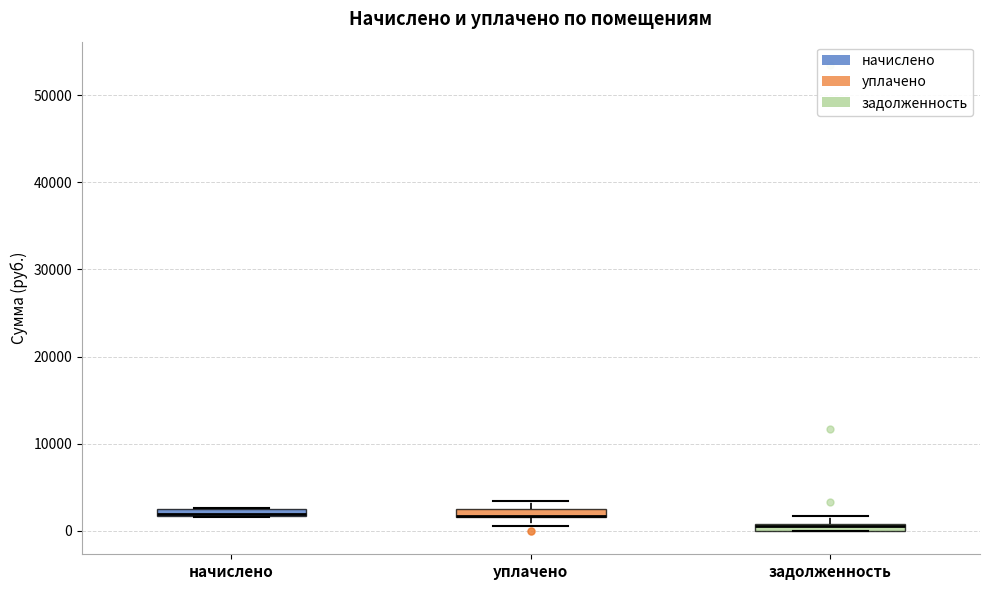

Where is the lower edge of the box for уплачено on the y-axis? The values are not printed on the chart, so give them approximately, as read against the axis.

2000